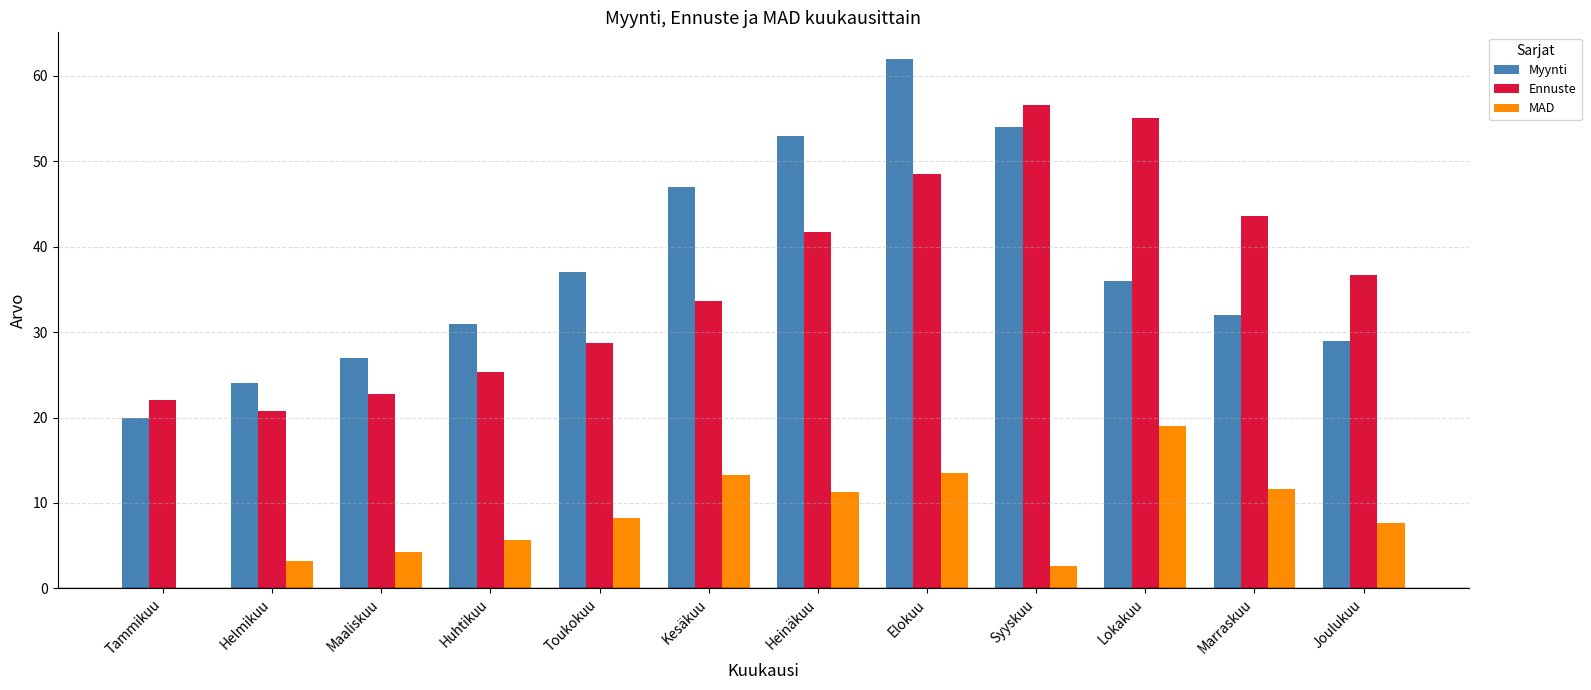

What is the sum of all Myynti values?

452.0